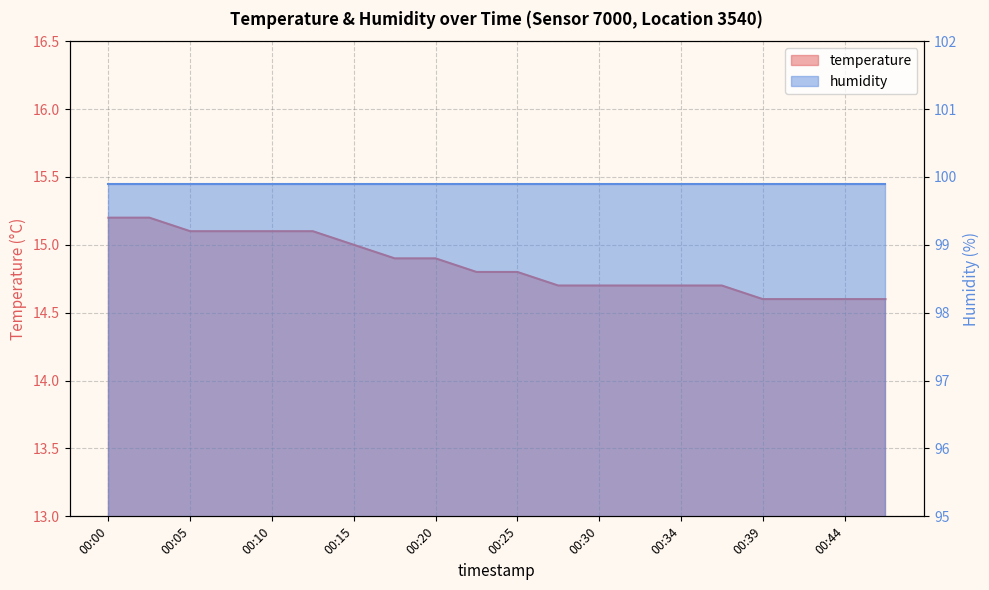

Read the value at 00:05.

15.1